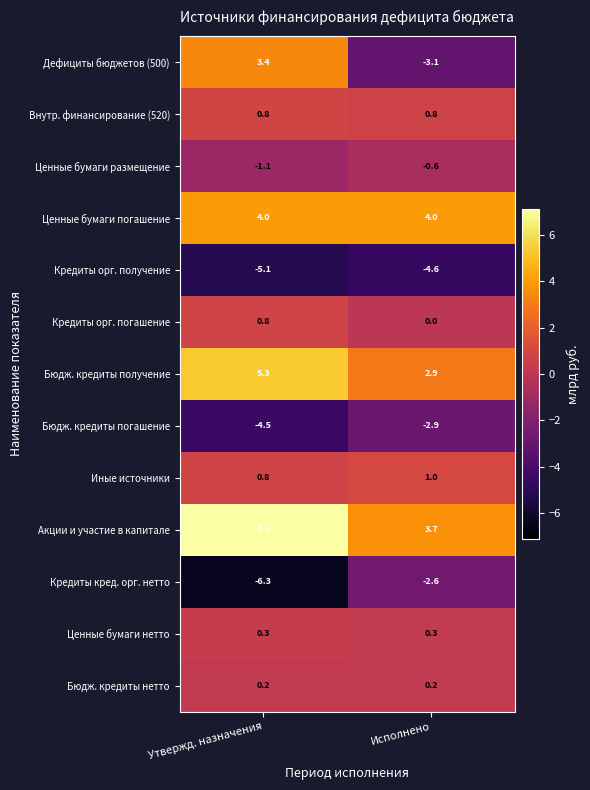

True or false: Дефициты бюджетов (500) has a value of -3.1 at Исполнено.

True